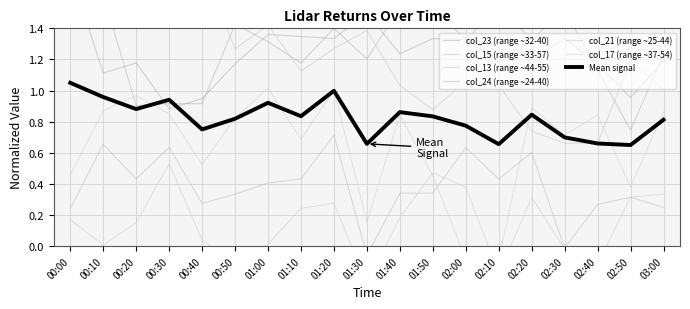

List the labels in order of col_23 (range ~32-40) value, largest first.

00:00, 01:30, 01:00, 01:10, 01:20, 01:50, 02:30, 02:00, 01:40, 02:10, 02:20, 03:00, 00:20, 00:50, 02:40, 00:10, 02:50, 00:40, 00:30